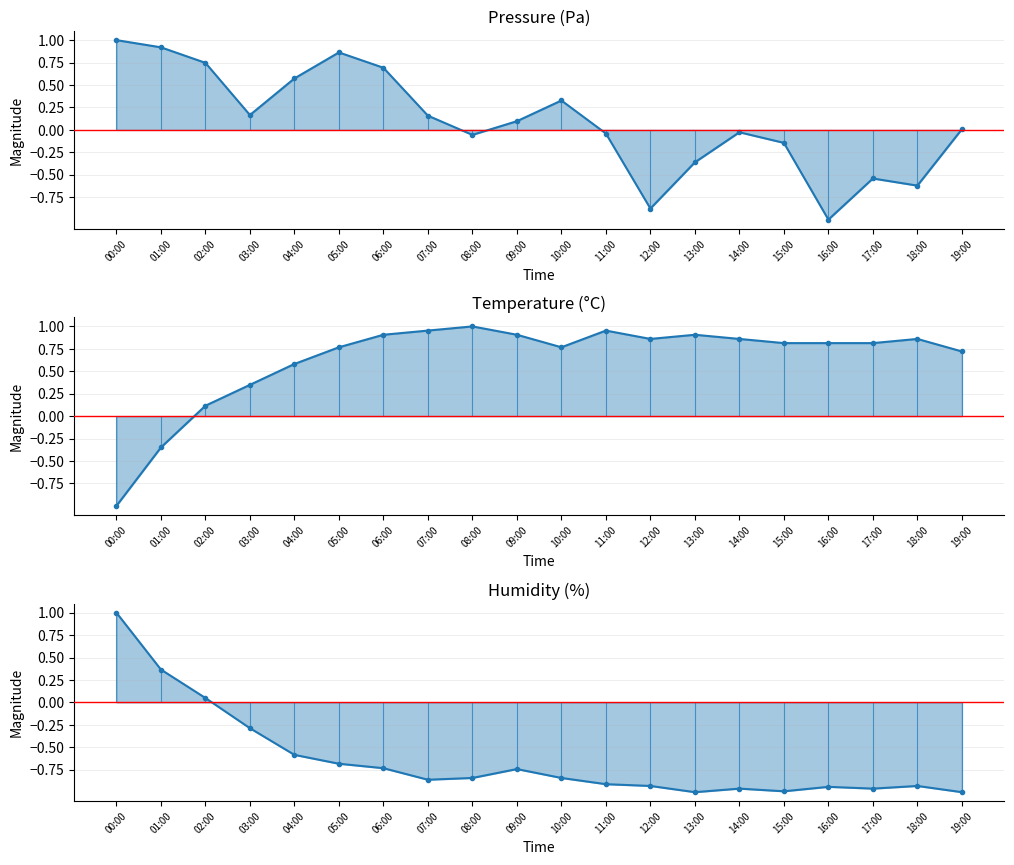

What is the smallest value displayed?

-1.0